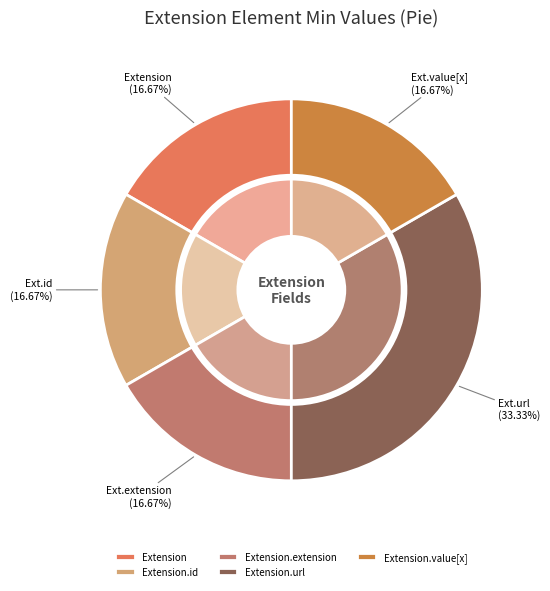

Count the number of slices in the pie.

5